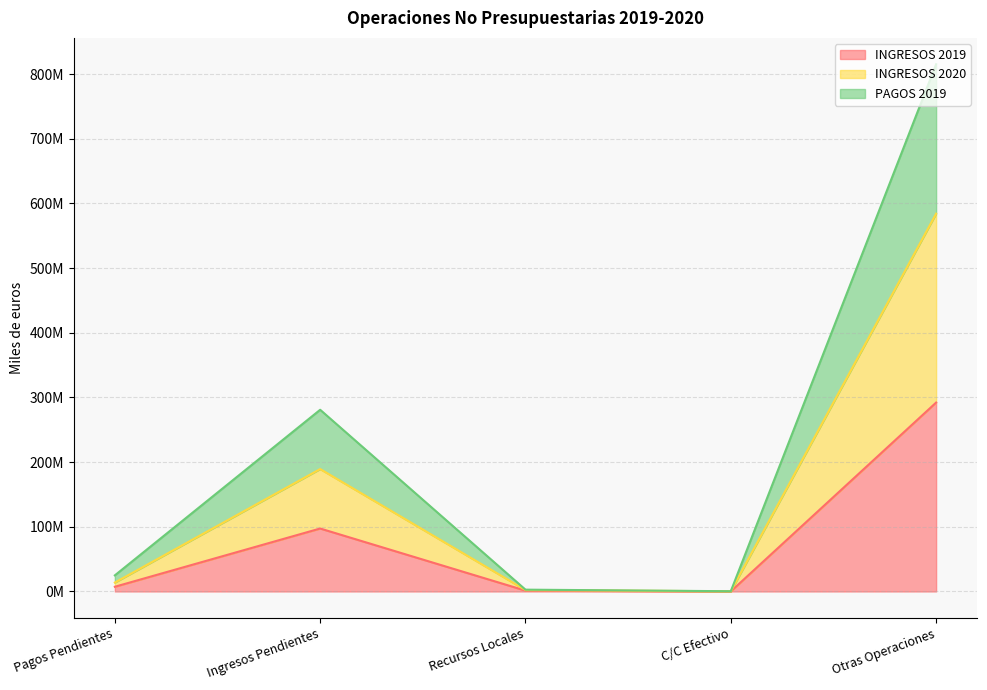

What is the label of the 4th point from the left?

C/C Efectivo